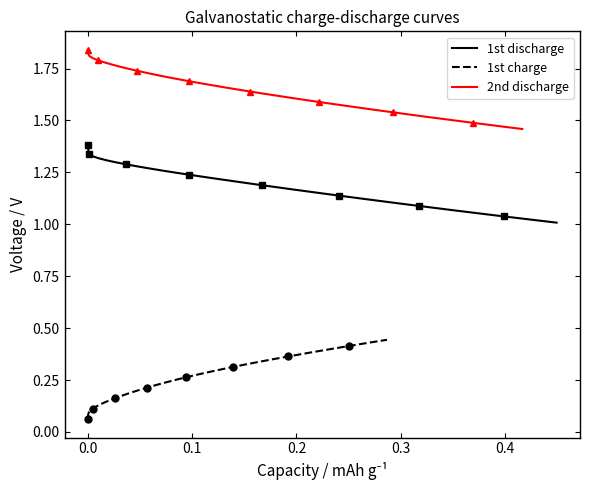

How many data points does each series have?

39